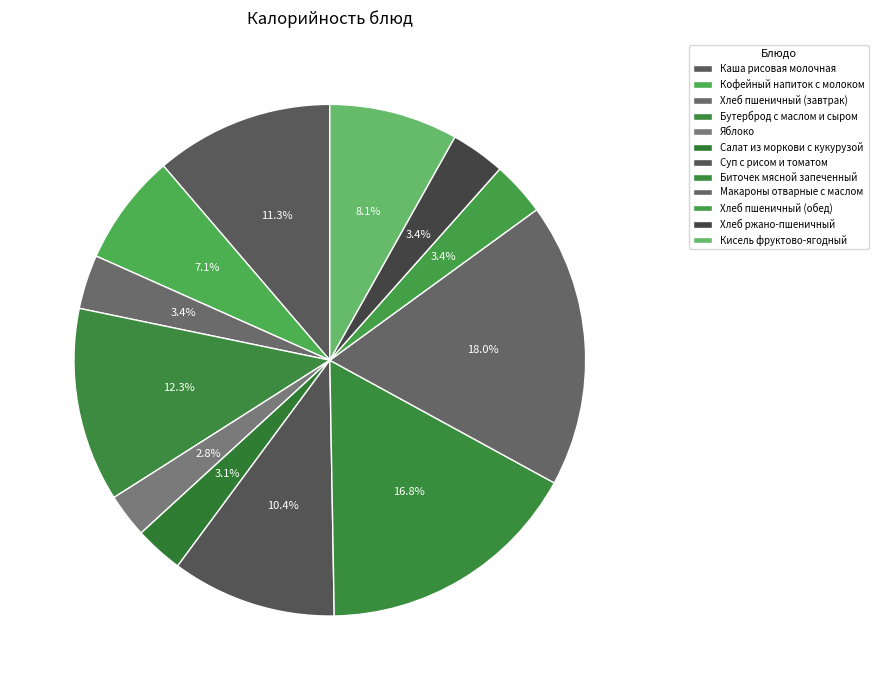

Is Макароны отварные с маслом the majority of the pie?

No